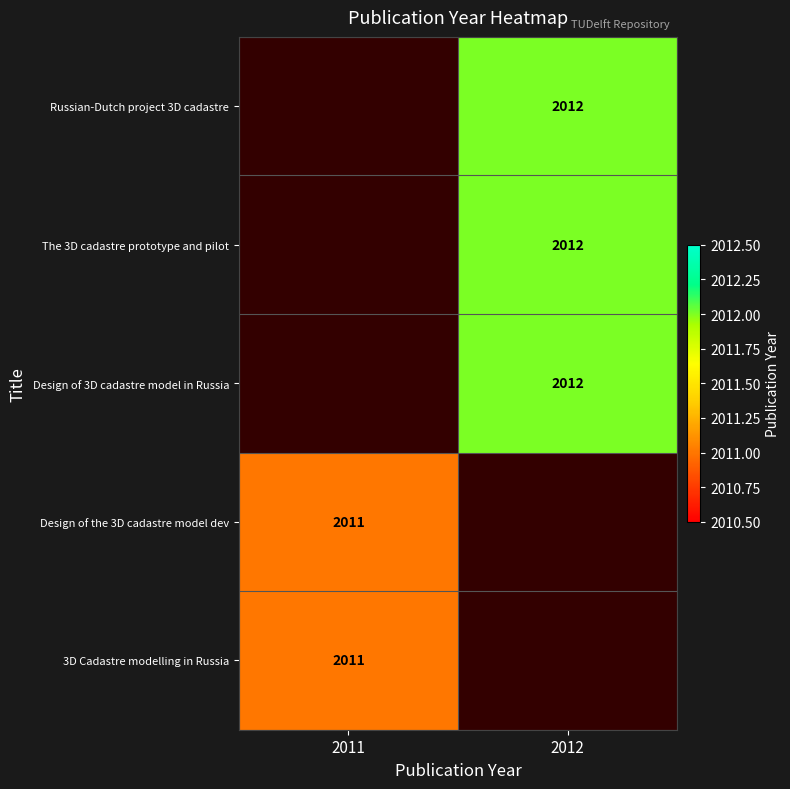

Which category has the highest value across all series?

2012